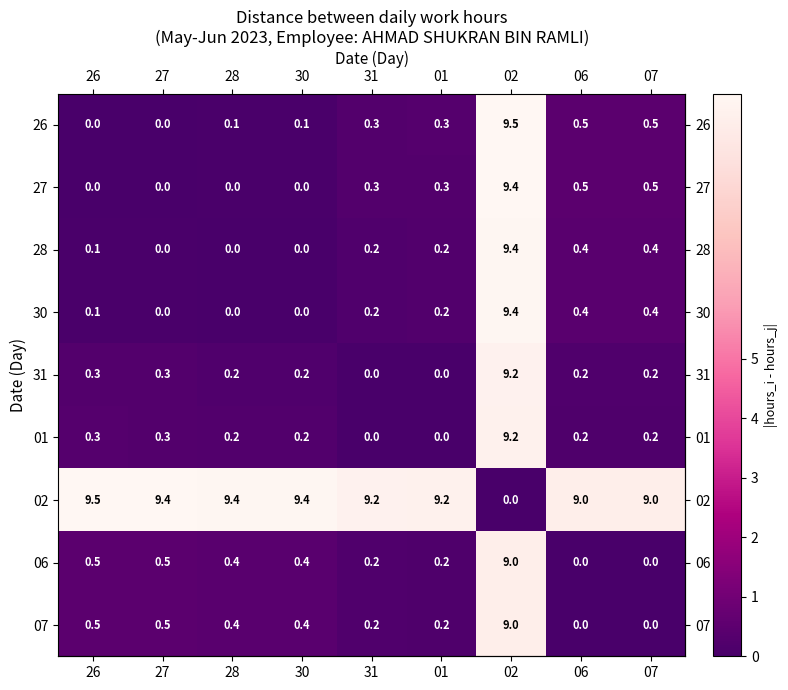

What is the total value across all series at 01?

10.6